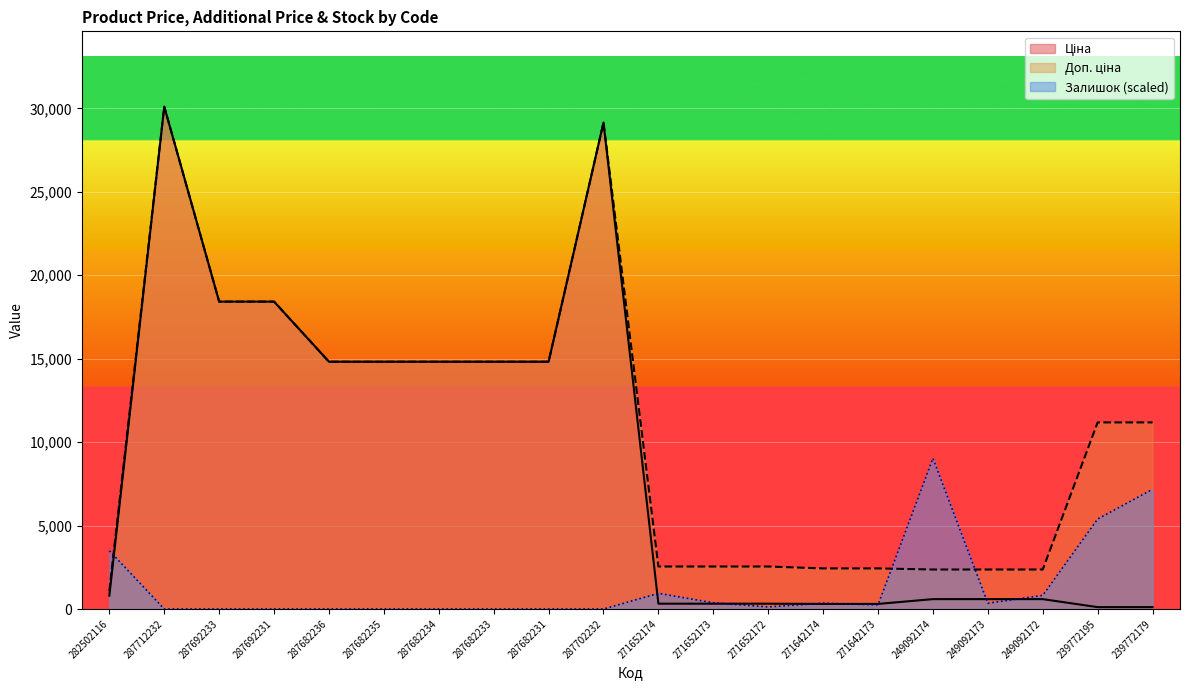

Between 287682233 and 287702232, which is larger?

287702232